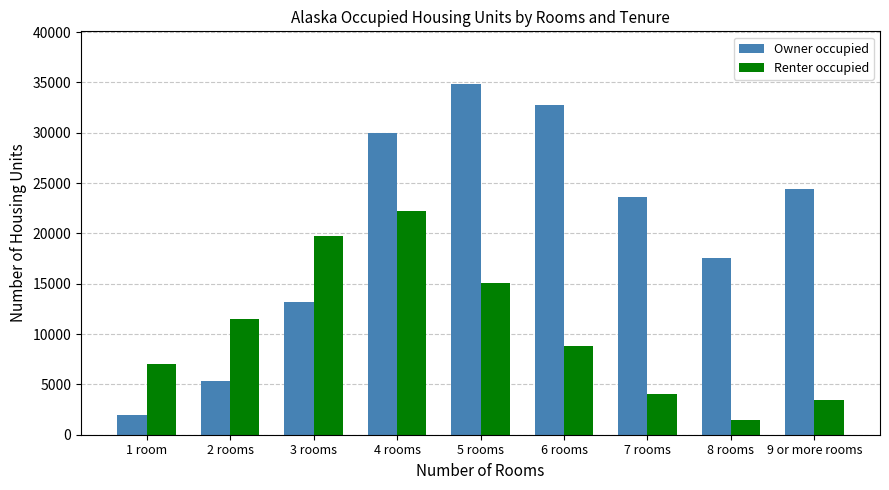

What is the value of the Owner occupied bar at the 3rd from the left?

13194